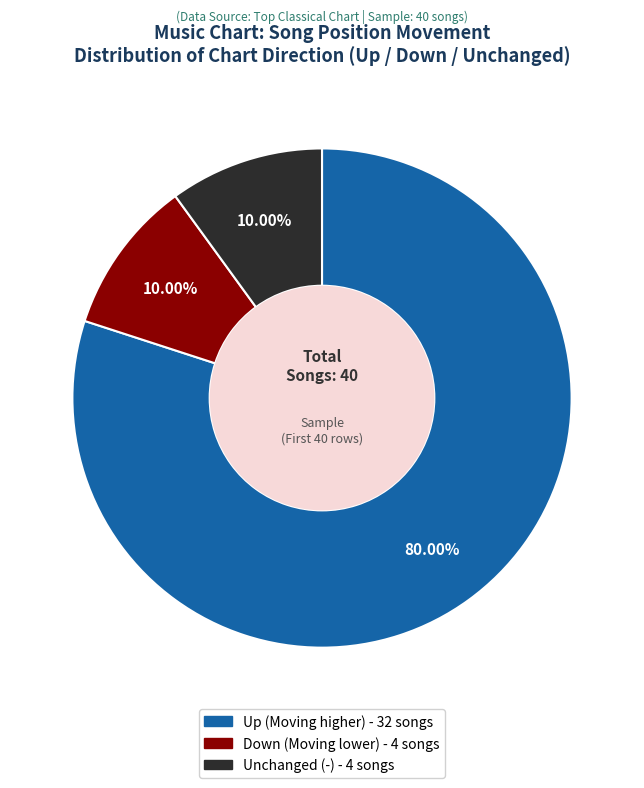

Is there any slice that represents more than half of the pie?

Yes